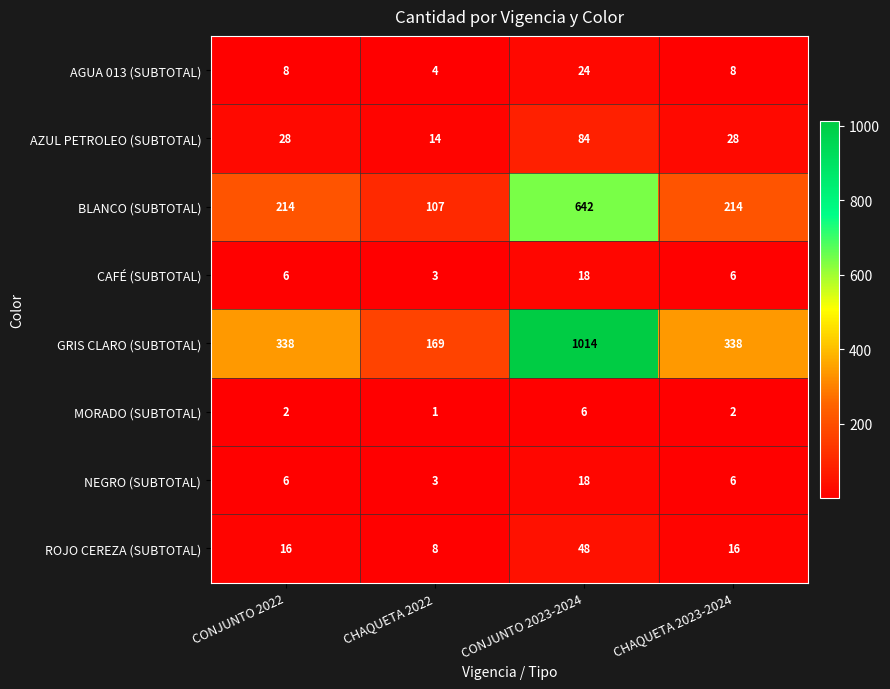

What is the approximate value of BLANCO (SUBTOTAL) at CONJUNTO 2023-2024?

642